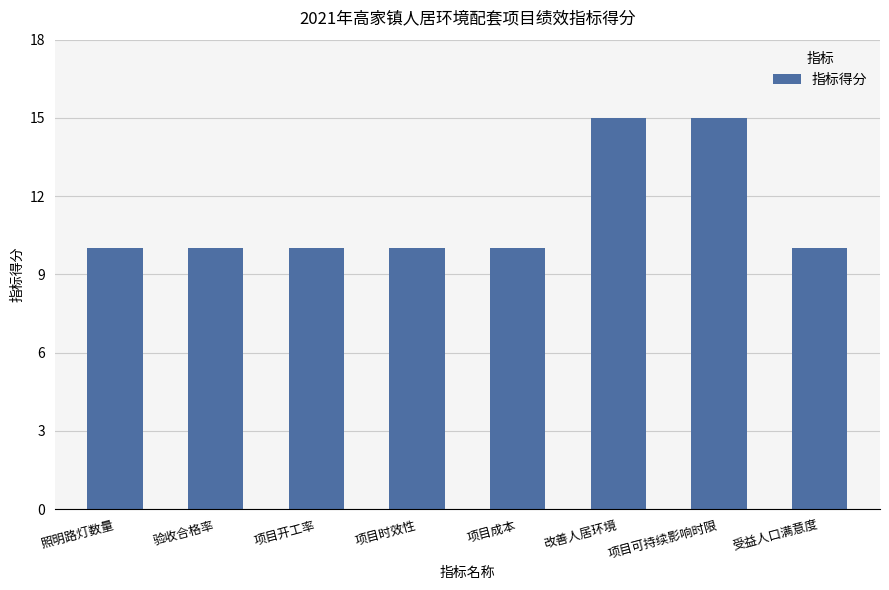

True or false: the data shows 22 at 改善人居环境.

False